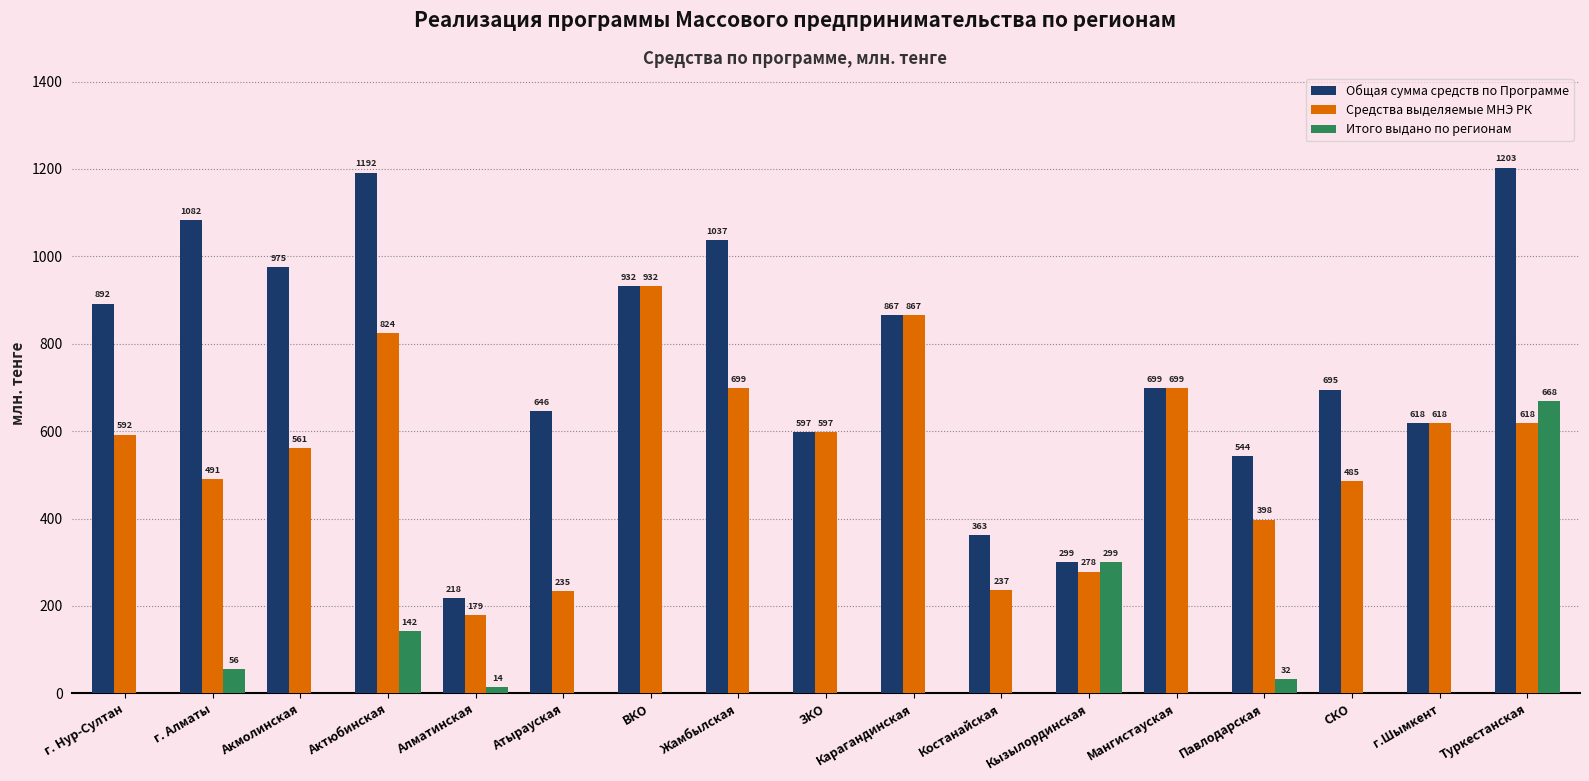

Where is Общая сумма средств по Программе nearest to the value 710?

Мангистауская